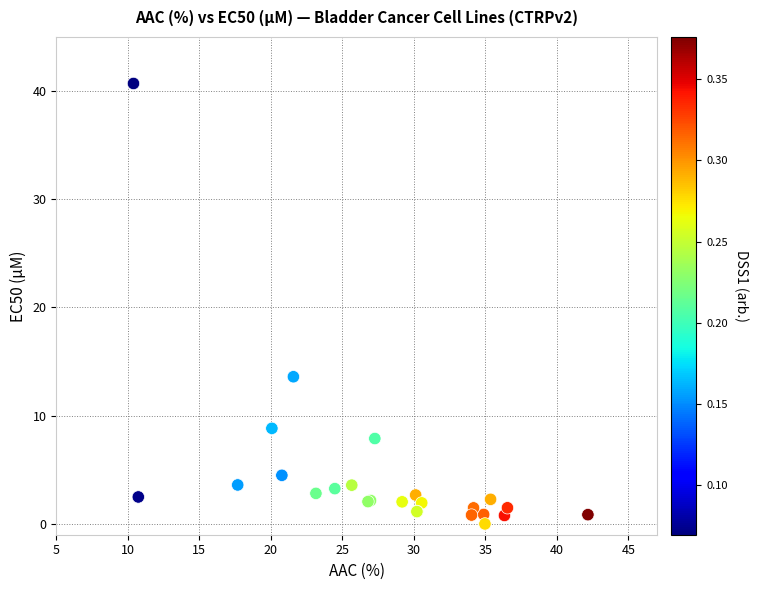

What Y value in the scatter plot is closest to 20?

13.6